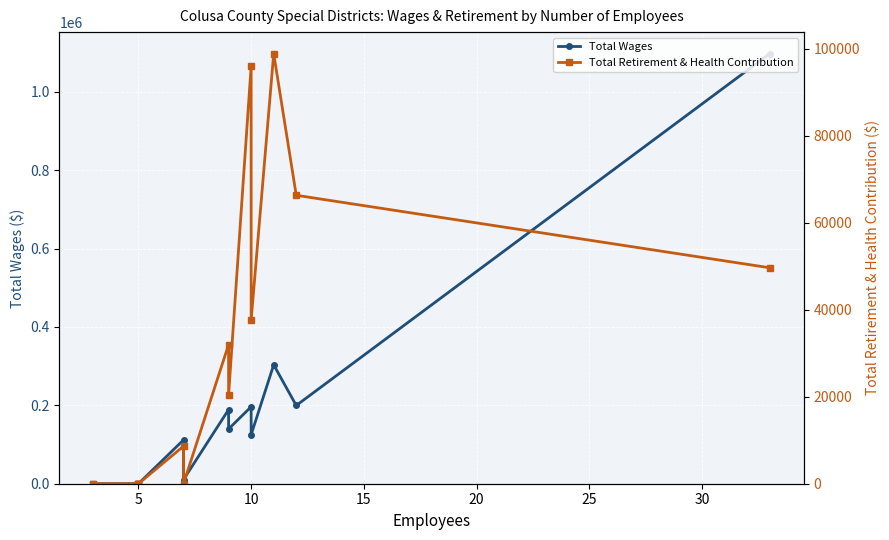

Is it true that Total Wages equals 0.0 at 0?

True